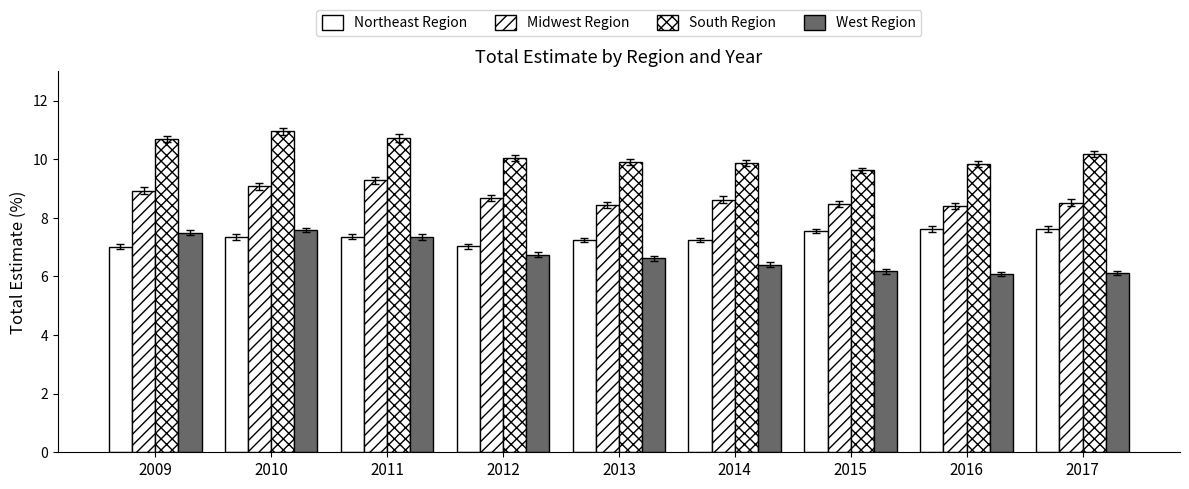

Reading left to right, extract all data points from this chart.

Northeast Region: 2009=7.0	2010=7.3	2011=7.4	2012=7.0	2013=7.2	2014=7.3	2015=7.6	2016=7.6	2017=7.6
Midwest Region: 2009=8.9	2010=9.1	2011=9.3	2012=8.7	2013=8.4	2014=8.6	2015=8.5	2016=8.4	2017=8.5
South Region: 2009=10.7	2010=11.0	2011=10.7	2012=10.1	2013=9.9	2014=9.9	2015=9.6	2016=9.8	2017=10.2
West Region: 2009=7.5	2010=7.6	2011=7.3	2012=6.7	2013=6.6	2014=6.4	2015=6.2	2016=6.1	2017=6.1